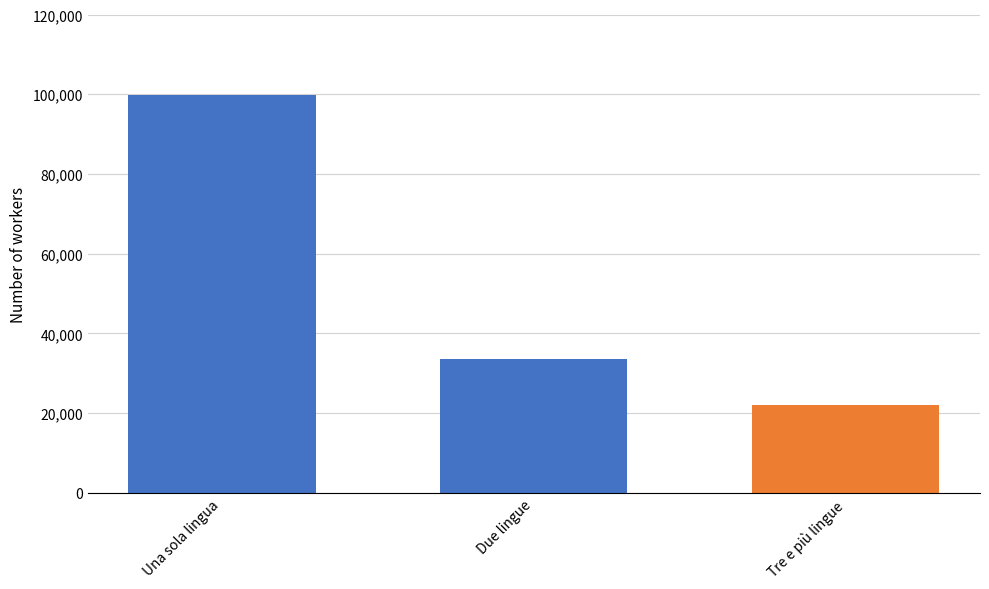

Count the number of categories in the chart.

1